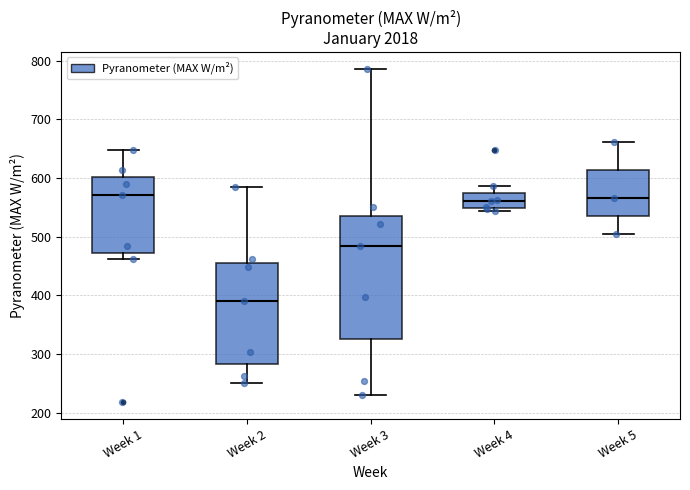

Reading left to right, read every box against the y-axis: the position of its median line, the range the box covers, and the ends of its whiskers. The values are not printed on the chart, so give them approximately, as read against the axis.

Week 1: median 570, box 470 to 600, whiskers 460 to 650
Week 2: median 390, box 280 to 450, whiskers 250 to 590
Week 3: median 480, box 330 to 540, whiskers 230 to 790
Week 4: median 560, box 550 to 570, whiskers 540 to 590
Week 5: median 570, box 540 to 610, whiskers 500 to 660